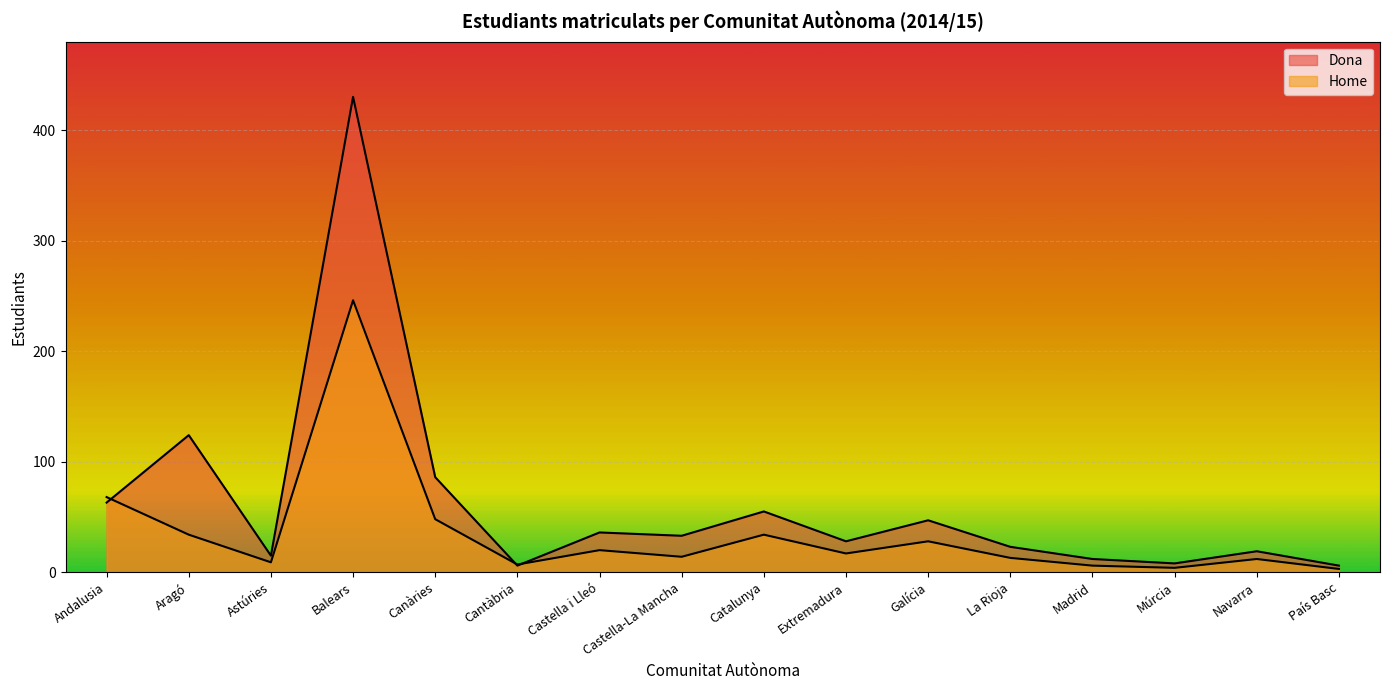

How many data points does each series have?

16